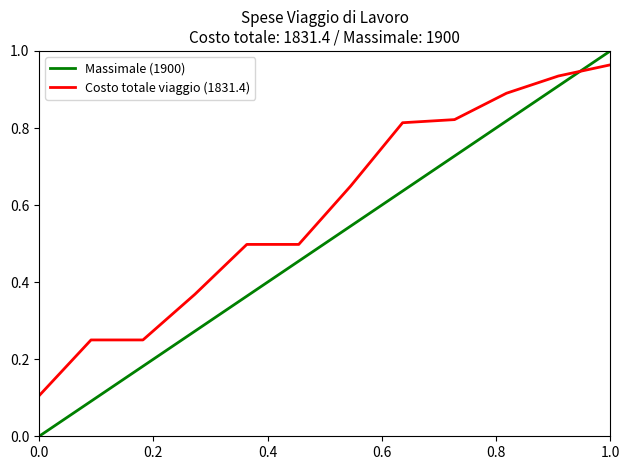

Which series has the widest spread of values?

Massimale (1900)